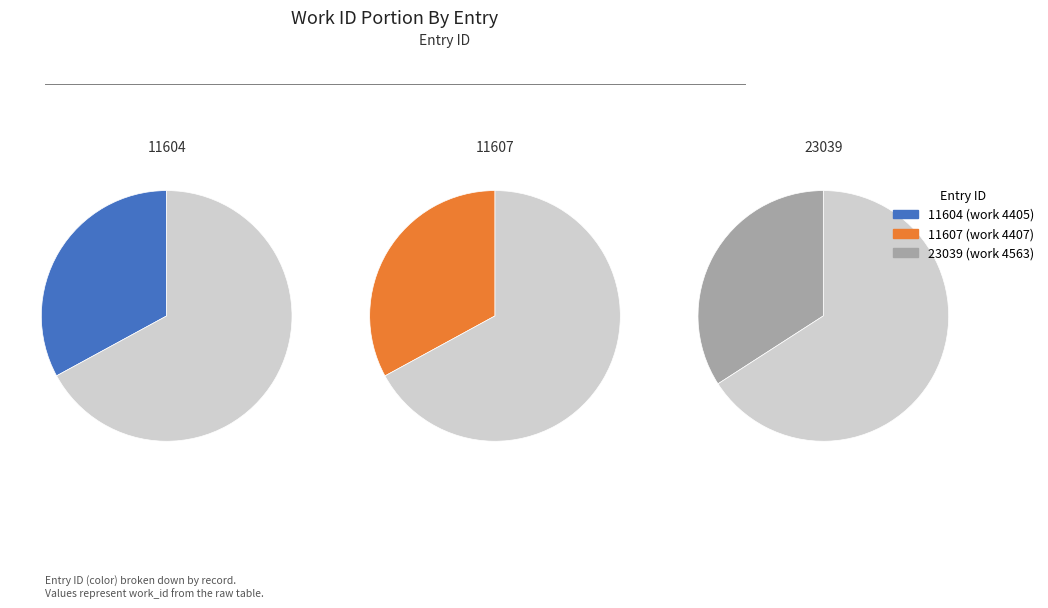

Which category has the smallest portion of the pie?

11604